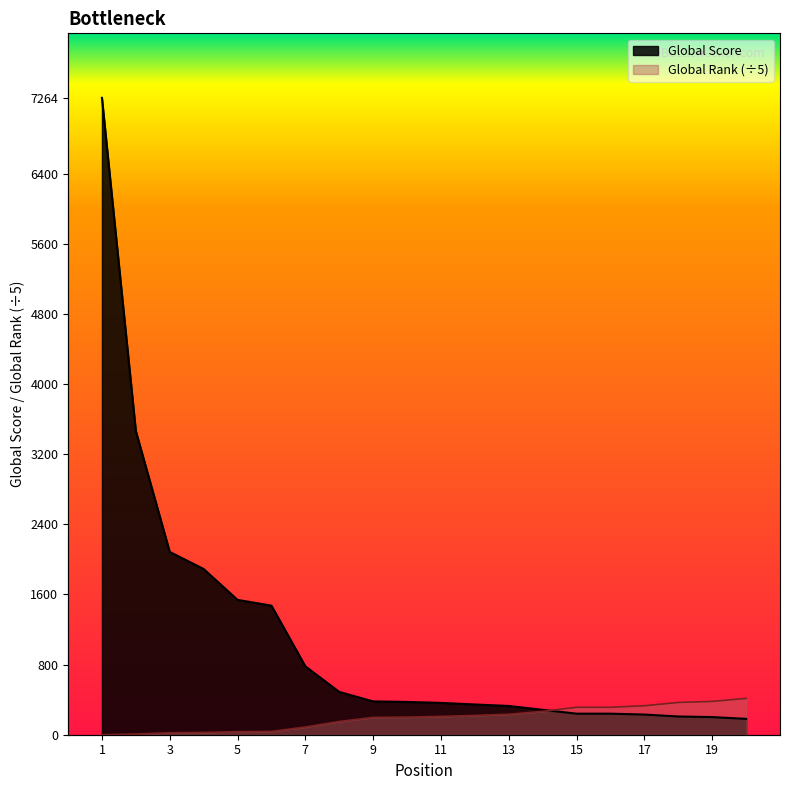

Between which two adjacent categories do Global Rank and Global Score first intersect?

14 and 15